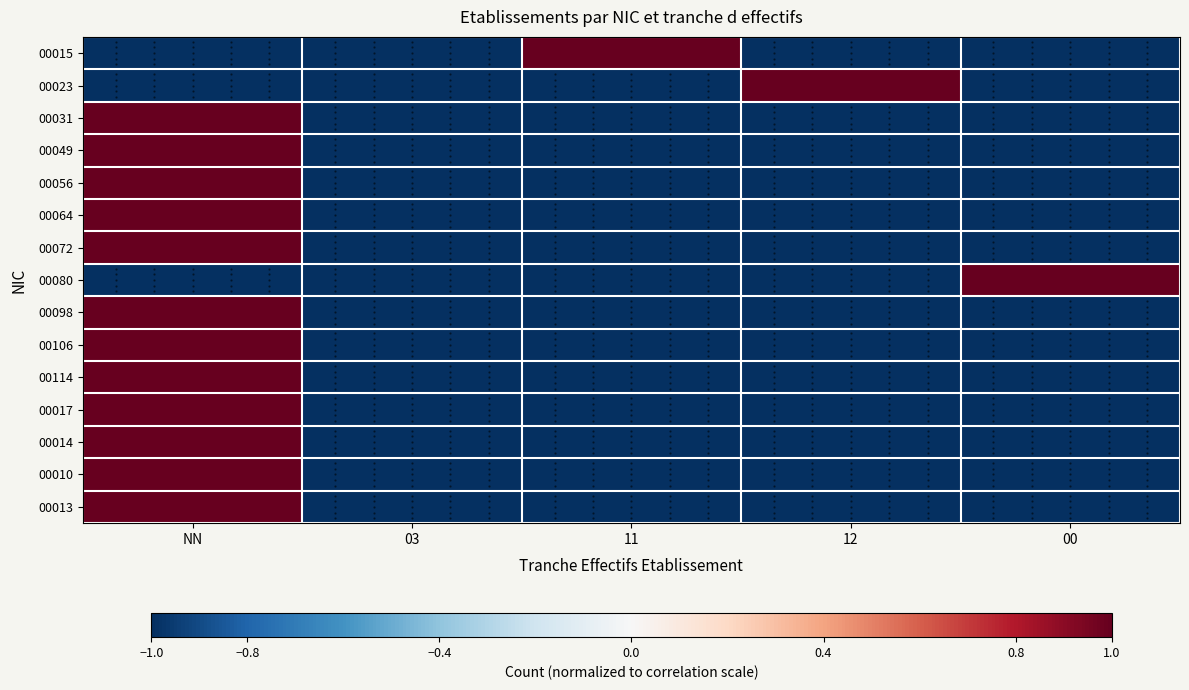

List the series in order of their peak value, lowest first.

00015, 00023, 00031, 00049, 00056, 00064, 00072, 00080, 00098, 00106, 00114, 00017, 00014, 00010, 00013